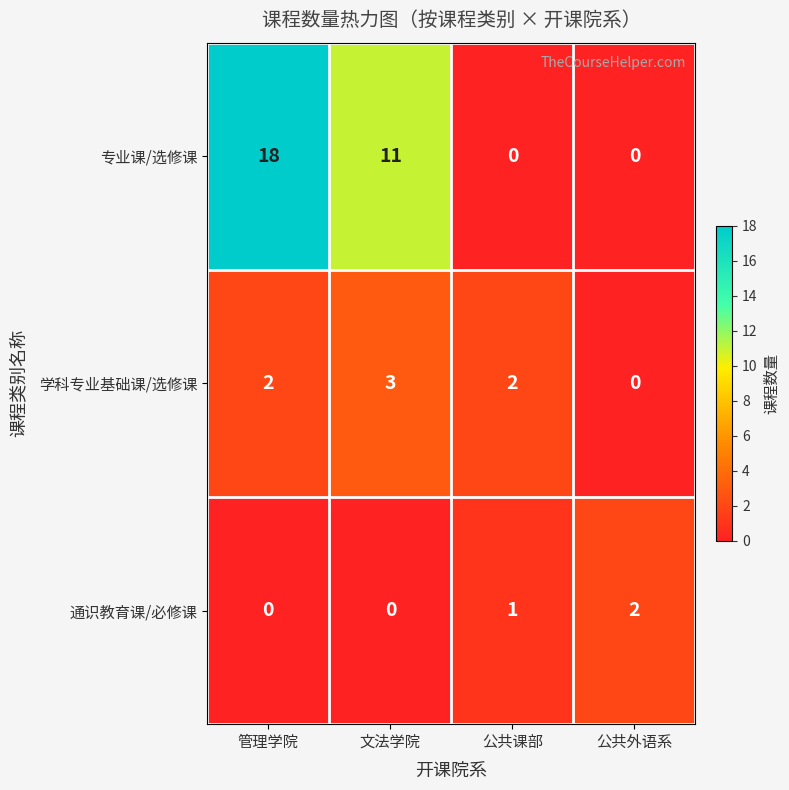

List the series in order of their overall mean, highest first.

专业课/选修课, 学科专业基础课/选修课, 通识教育课/必修课